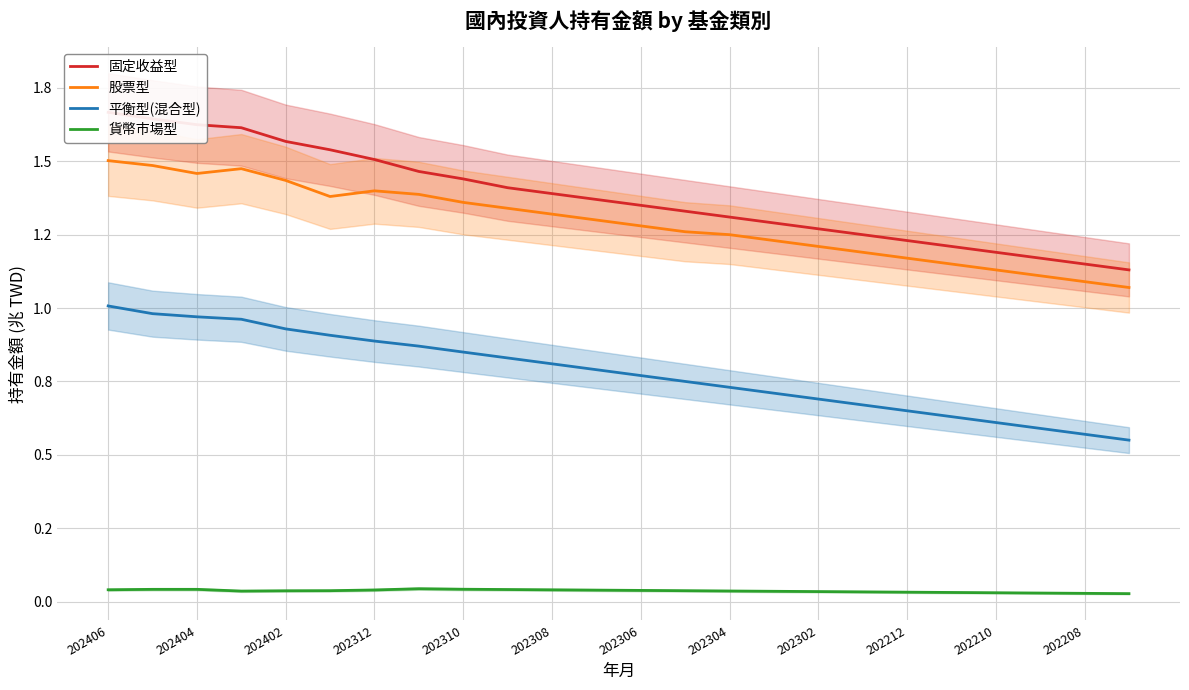

Which category has the highest value across all series?

202406